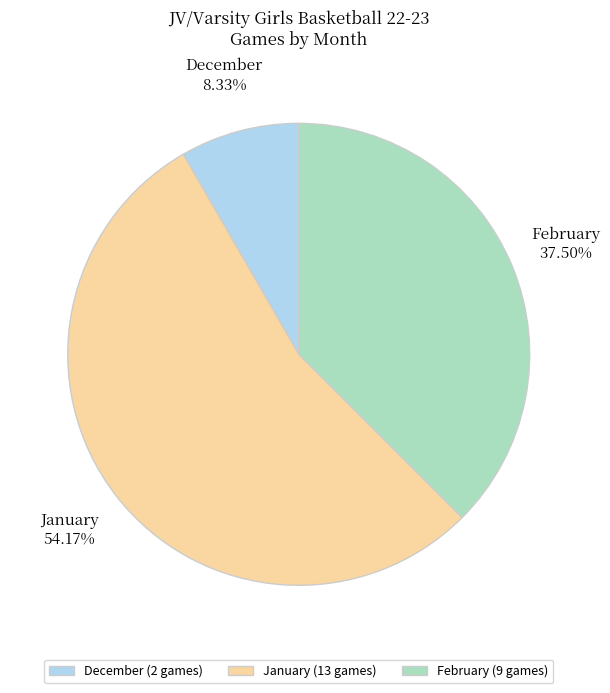

What is the ratio of the value at February to the value at January?

0.7